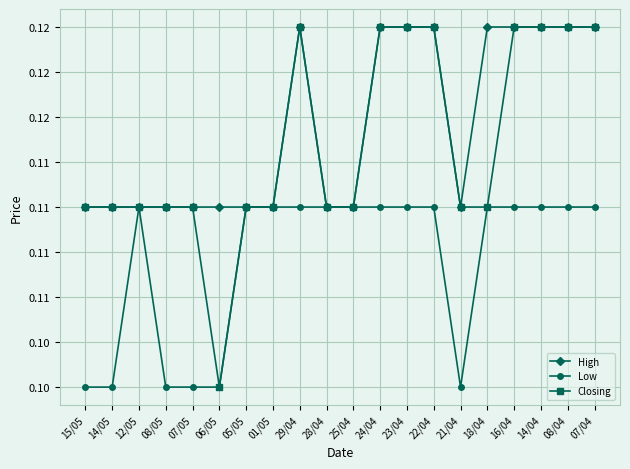

List the series in order of their peak value, lowest first.

Low, High, Closing